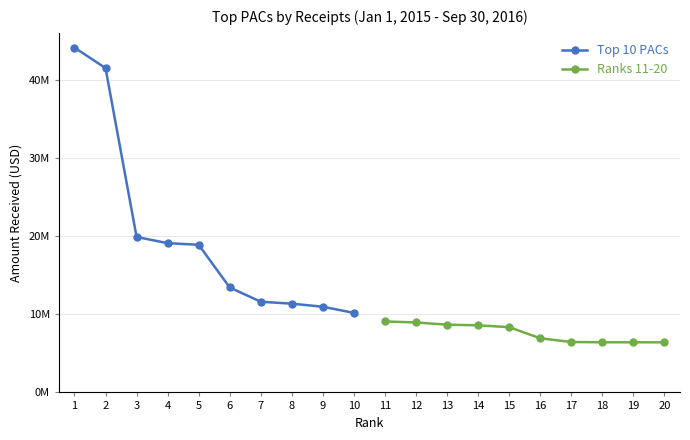

Between 4 and 8, which is larger?

4